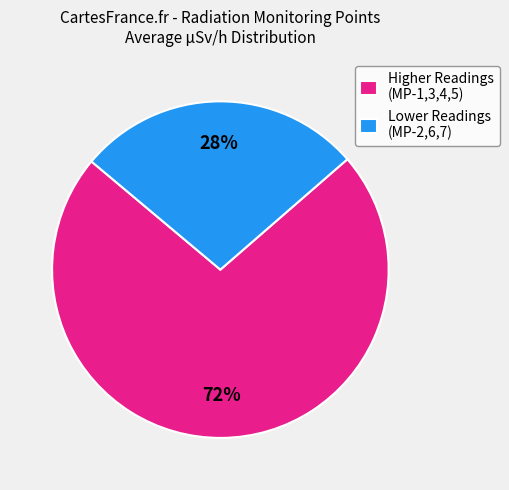

Is it true that Higher Readings (MP-1,3,4,5) is 80% of the pie?

False